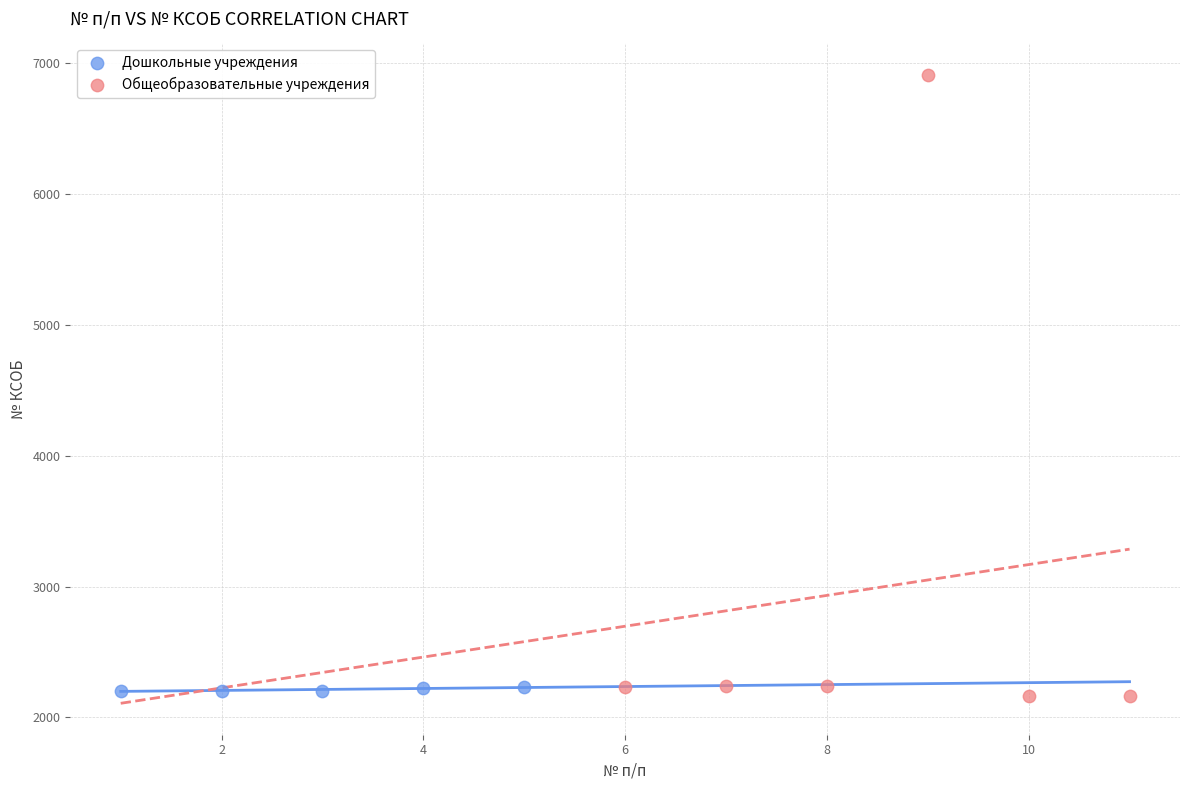

Which series has the largest Y range (max minus min)?

Общеобразовательные учреждения